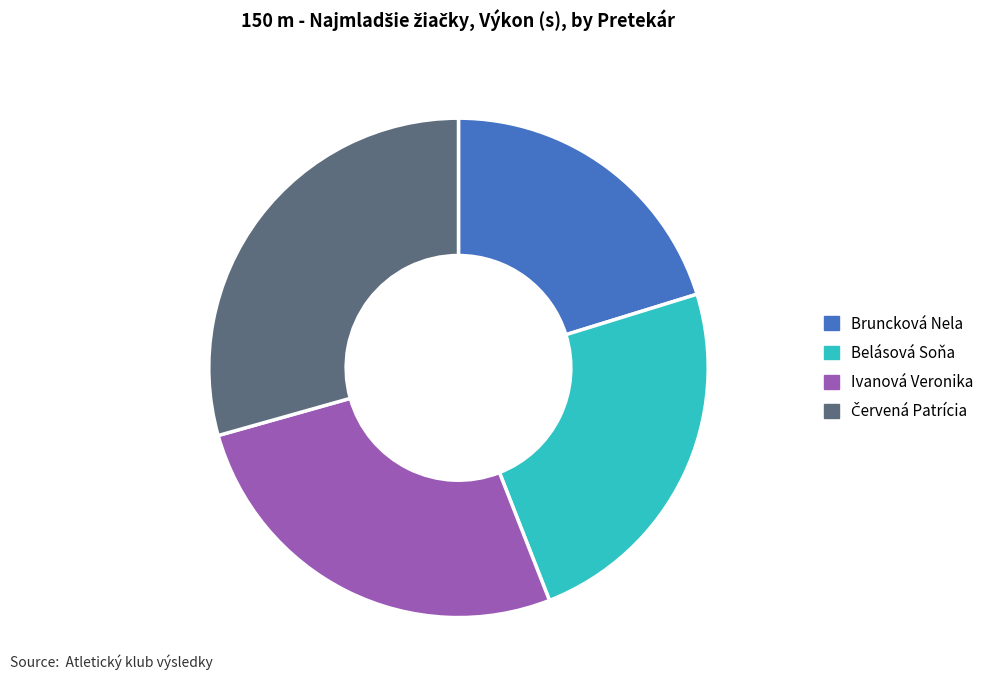

Which slice is the smallest?

Bruncková Nela